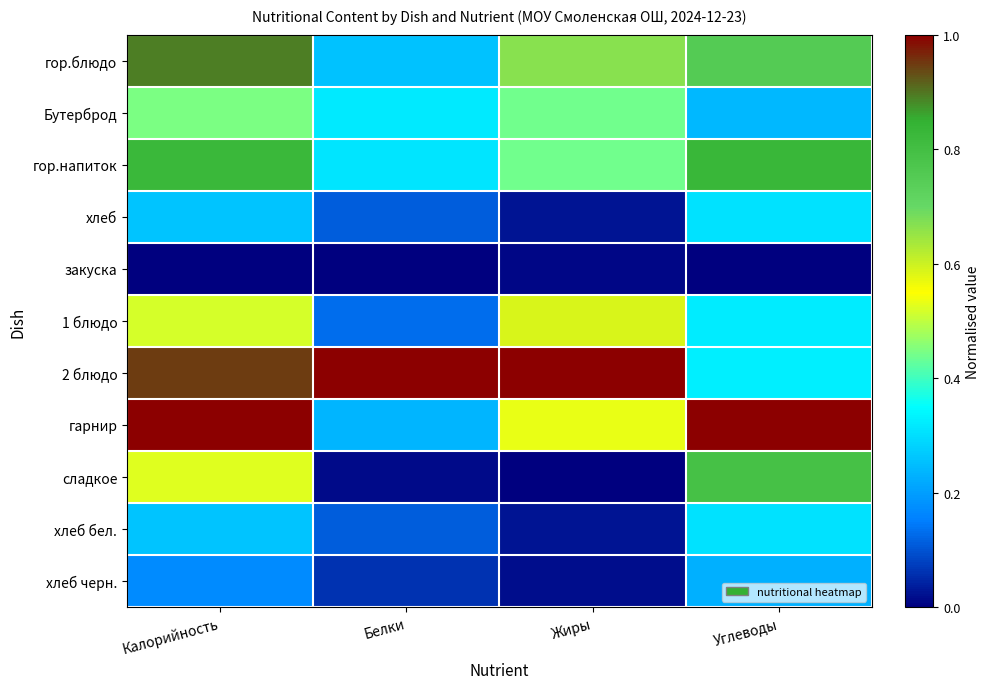

Which label corresponds to the largest value in the chart?

Белки